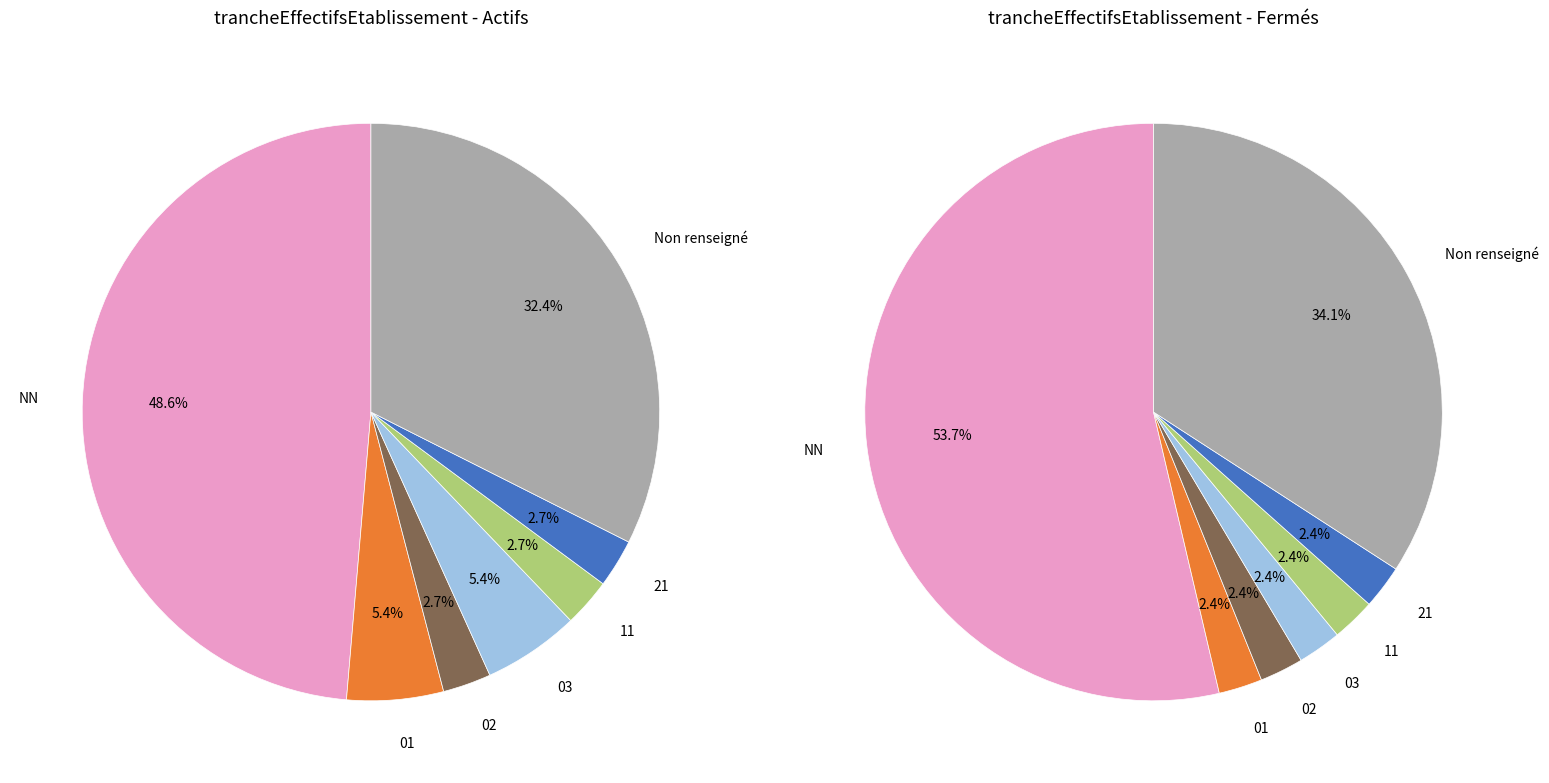

Is there a majority slice in this chart?

Yes